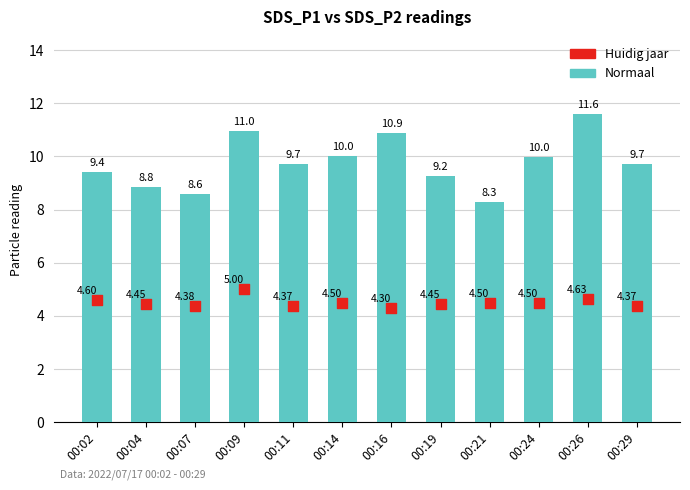

Which series reaches the maximum Y coordinate?

Normaal